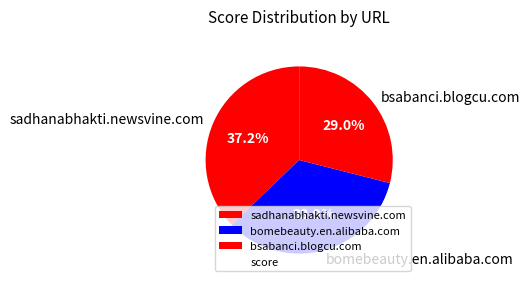

Does bomebeauty.en.alibaba.com account for over 50% of the chart?

No